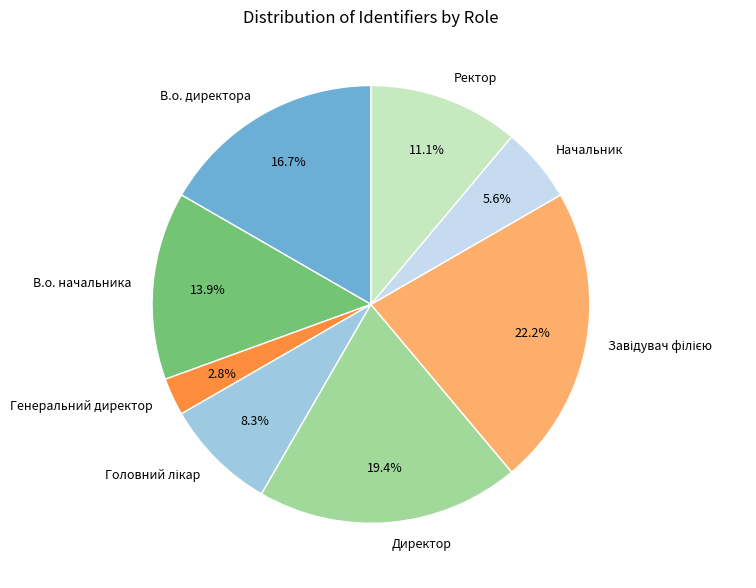

The В.о. директора slice represents 11% of the pie. True or false?

False